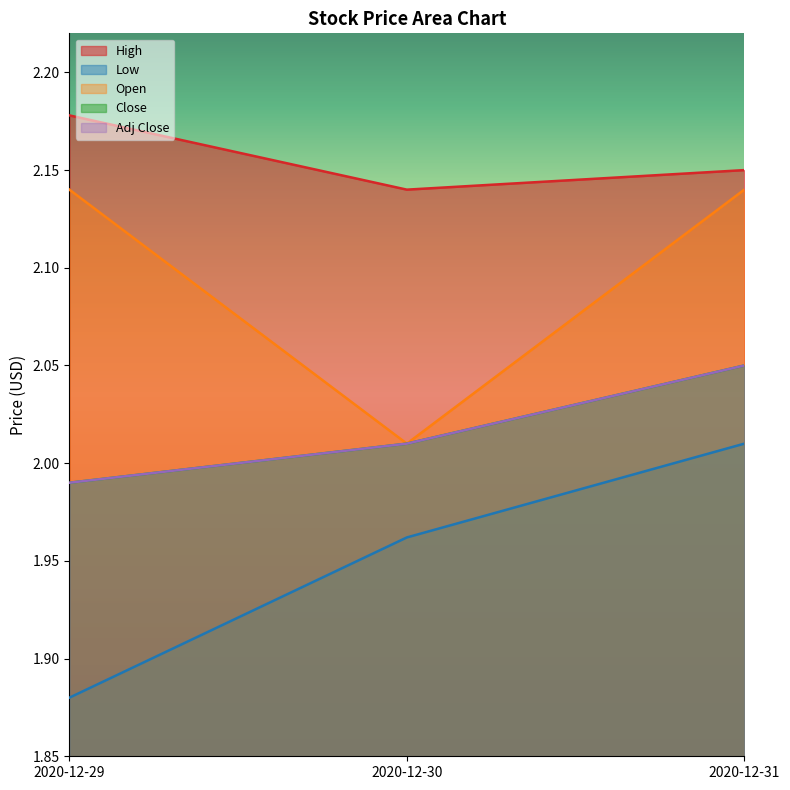

What are all the series names shown in the legend?

High, Low, Open, Close, Adj Close